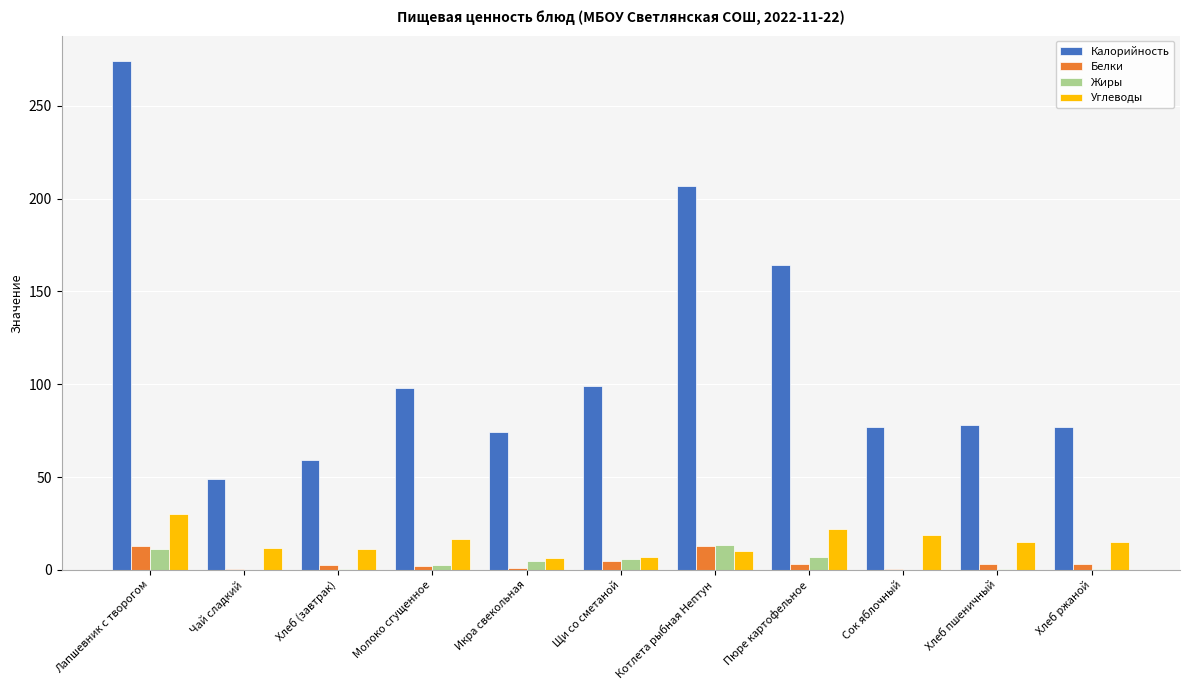

Is it true that Углеводы equals 6.9 at Щи со сметаной?

True